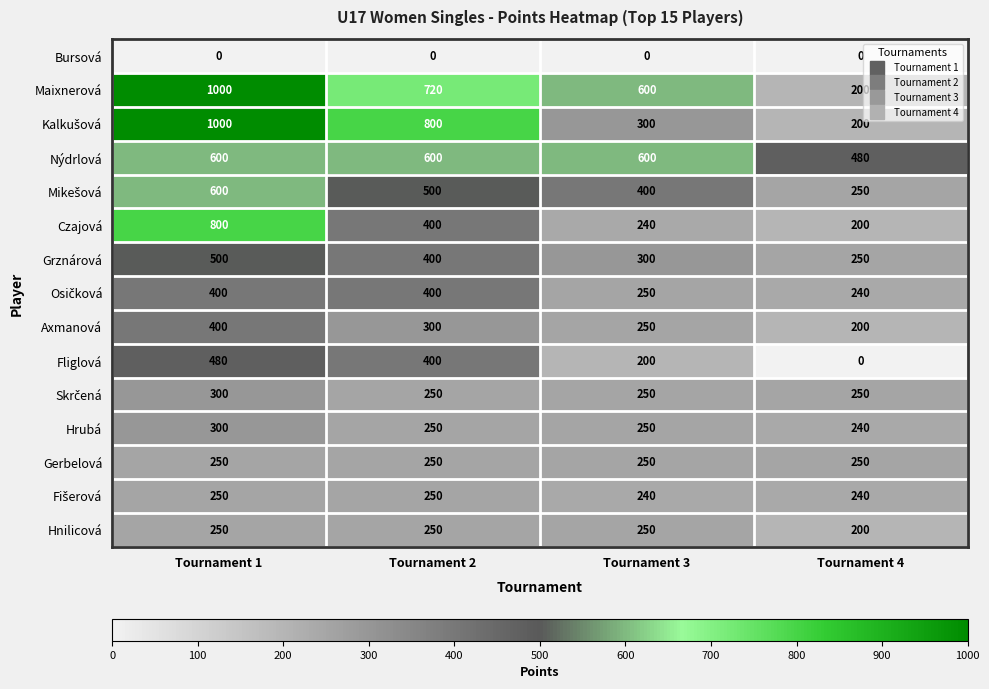

Between Tournament 3 and Tournament 4, which series saw the biggest shift?

Maixnerová